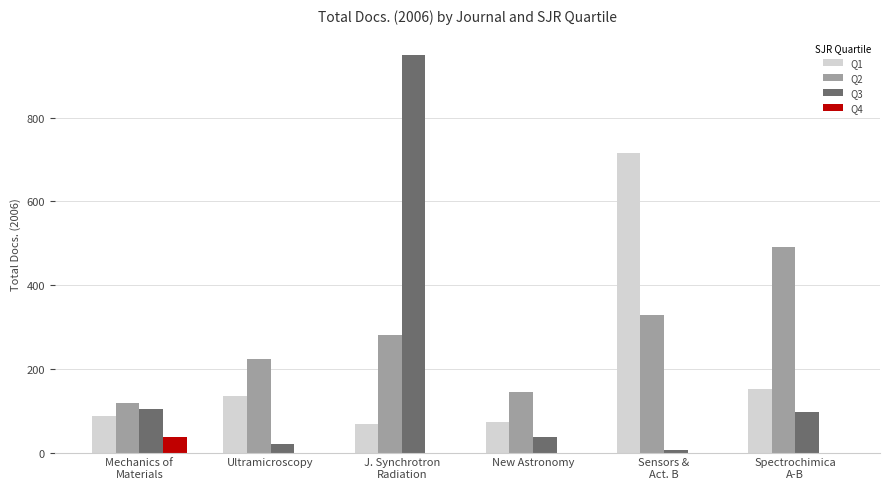

True or false: Q1 has a value of 74 at New Astronomy.

True